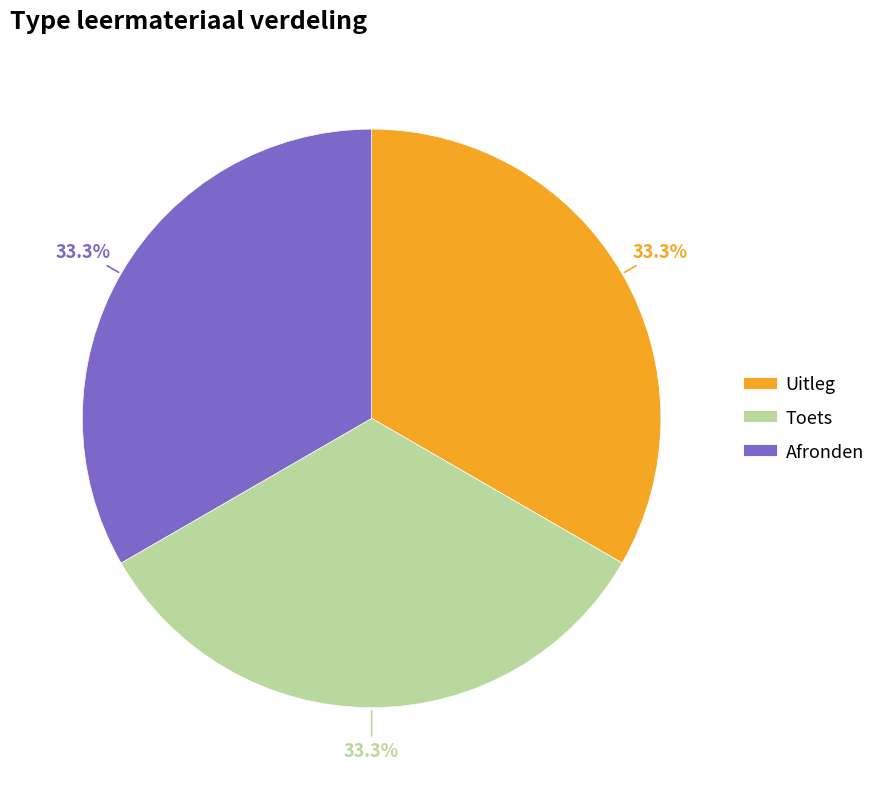

Do Uitleg and Toets together represent more than half of the pie?

Yes